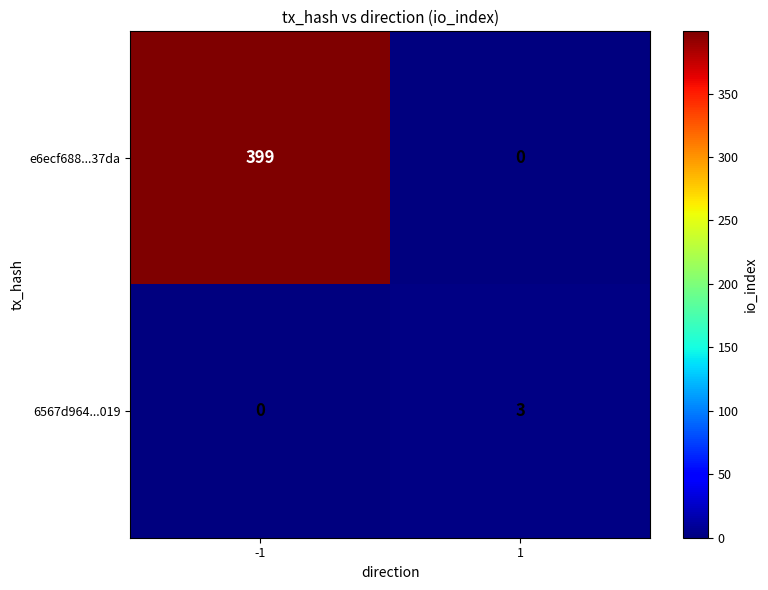

The e6ecf688...37da series shows 0 at 1. True or false?

True